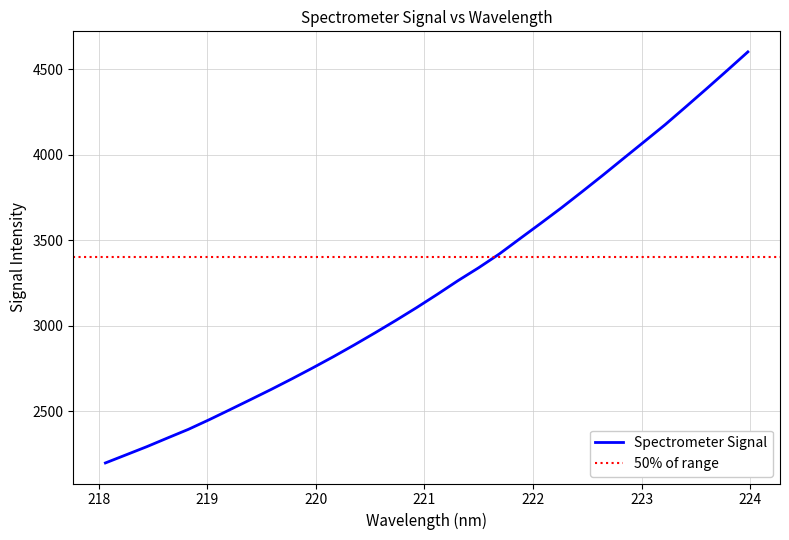

At which category does the chart reach its peak across all series?

223.9802